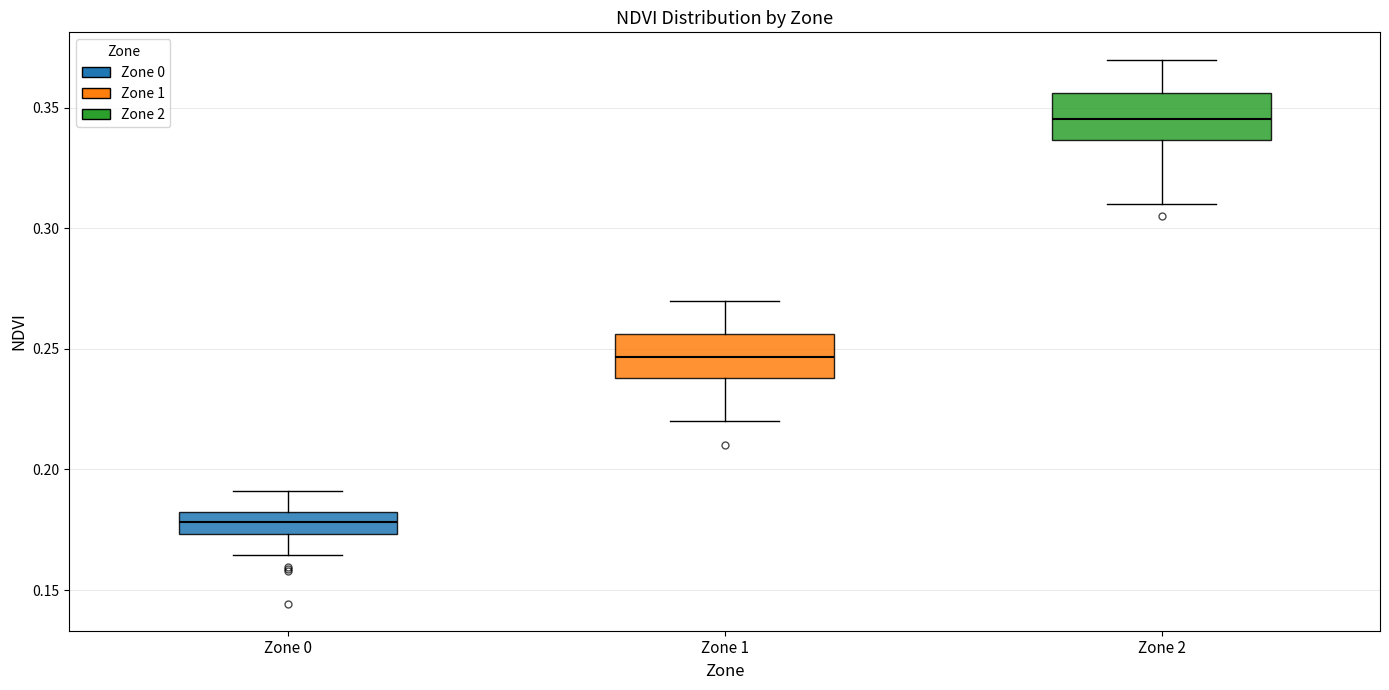

Where is the lower edge of the box for Zone 0 on the y-axis? The values are not printed on the chart, so give them approximately, as read against the axis.

0.175